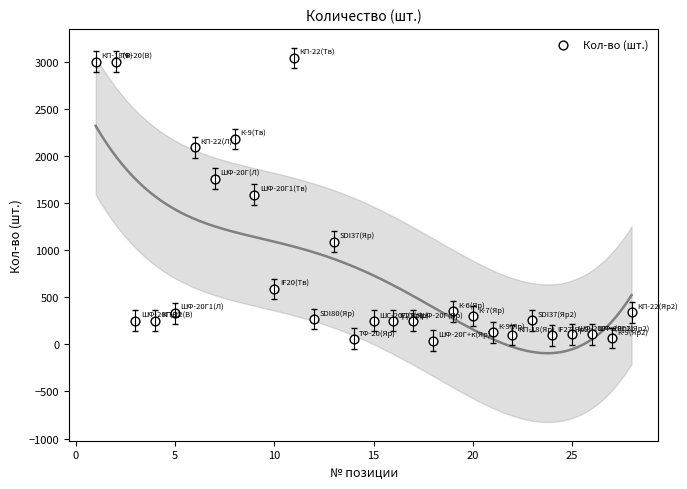

What Y value in the scatter plot is closest to 1540?

1590